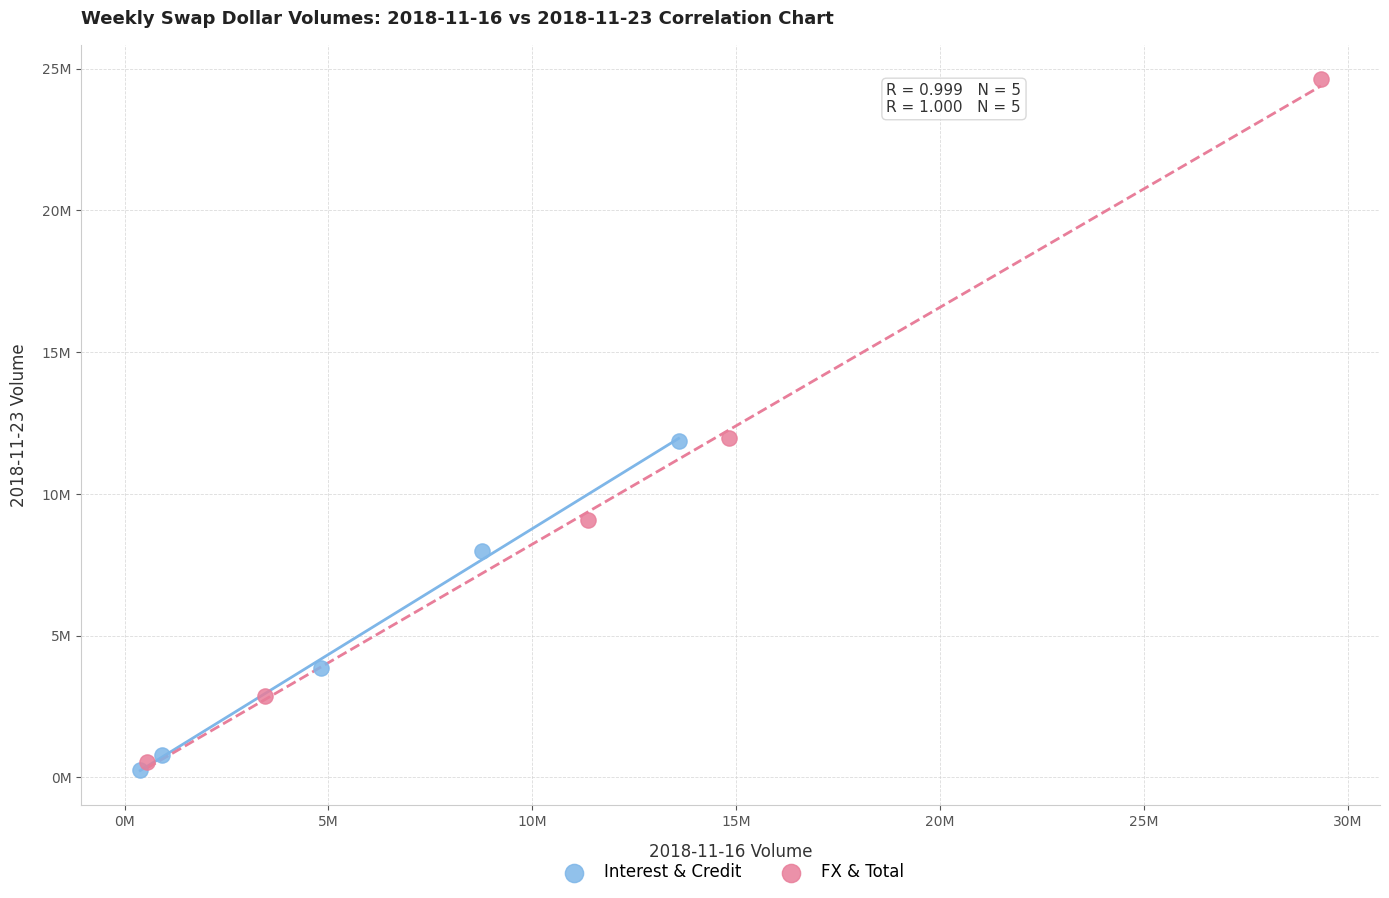

What are all the series names shown in the legend?

Interest & Credit, FX & Total